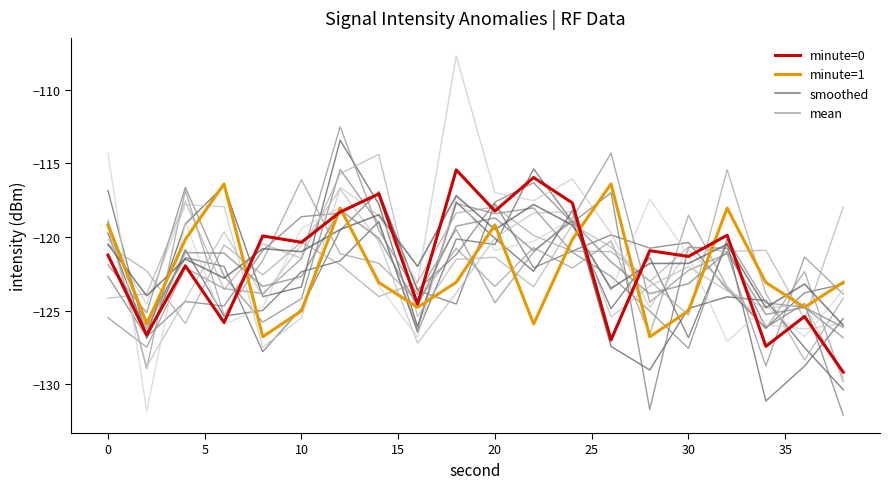

What is the minimum value for mean?

-126.2